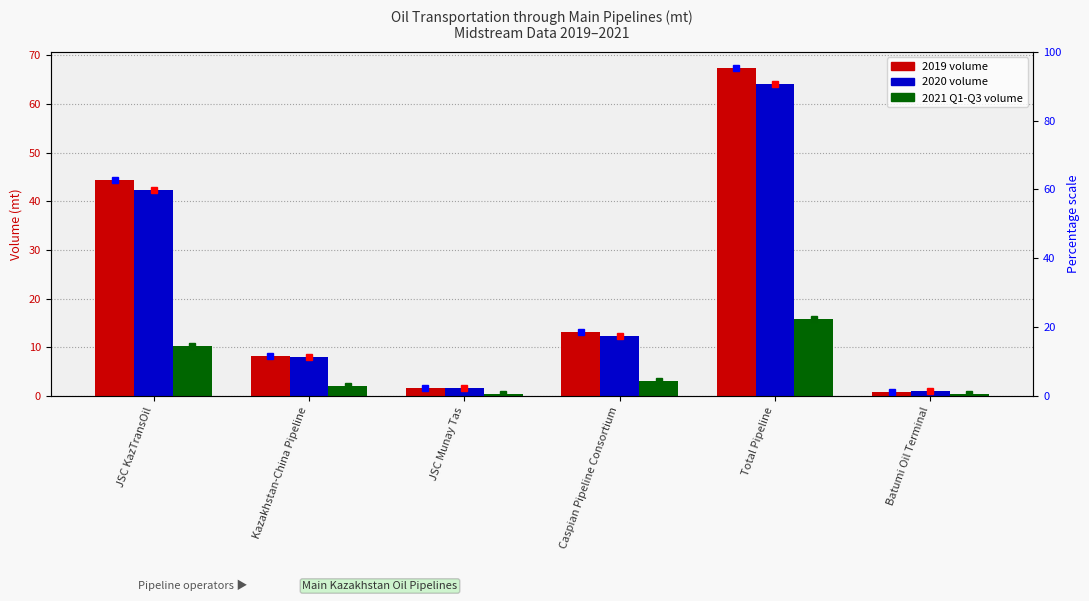

What is the ratio of the value at Caspian Pipeline Consortium to the value at Total Pipeline?

0.2